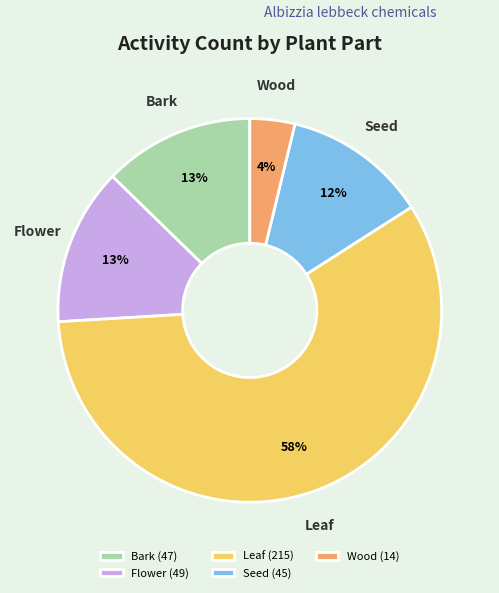

What is the smallest slice in the pie chart?

Wood (14)